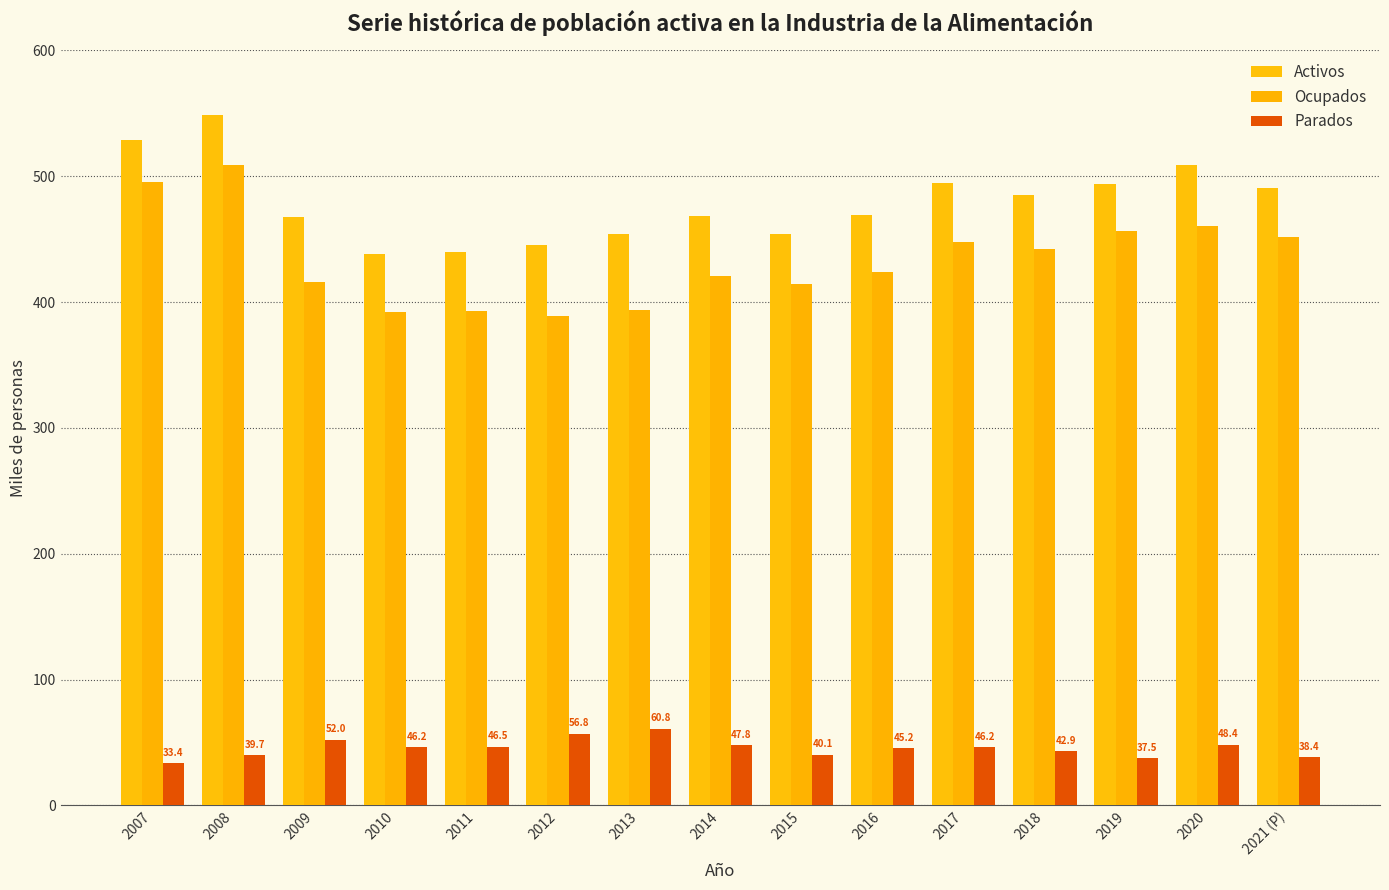

What is the value of the Parados bar at the 9th from the left?

40.1